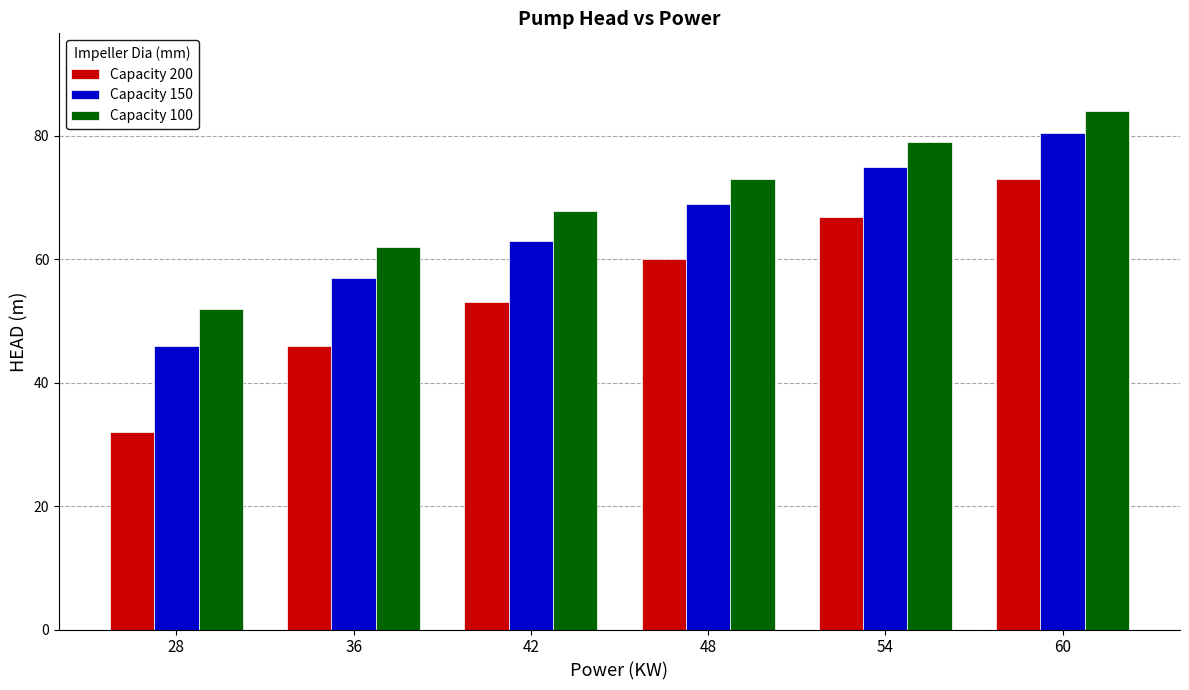

Which series has the largest total across all categories?

Capacity 100